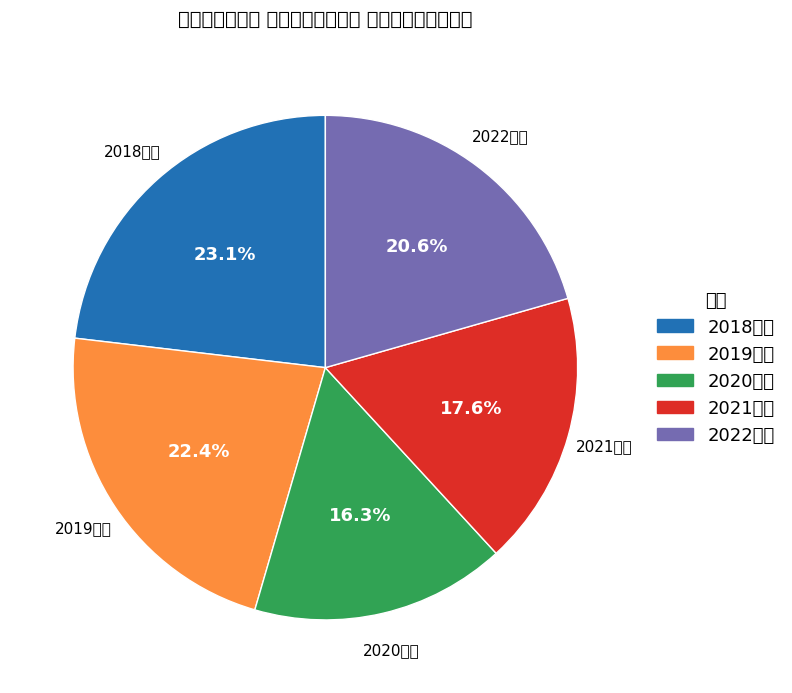

To the nearest percent, what is the average slice percentage?

20%